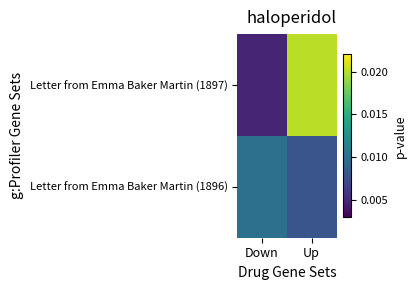

Count the number of categories in the chart.

2